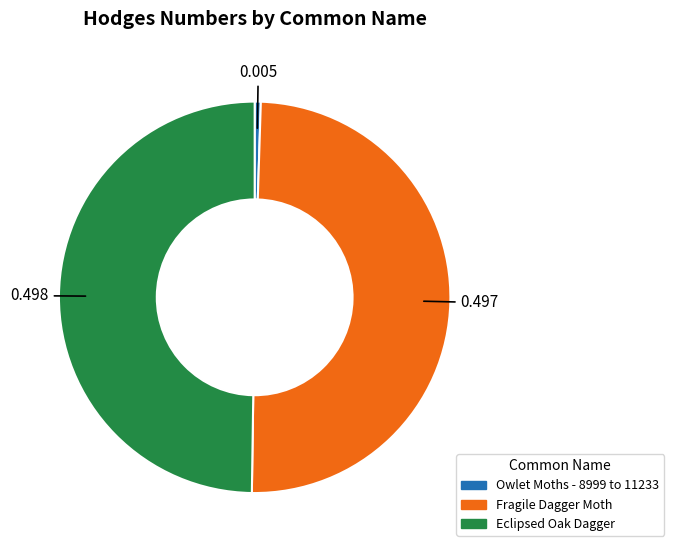

Is it true that Fragile Dagger Moth is 50% of the pie?

True